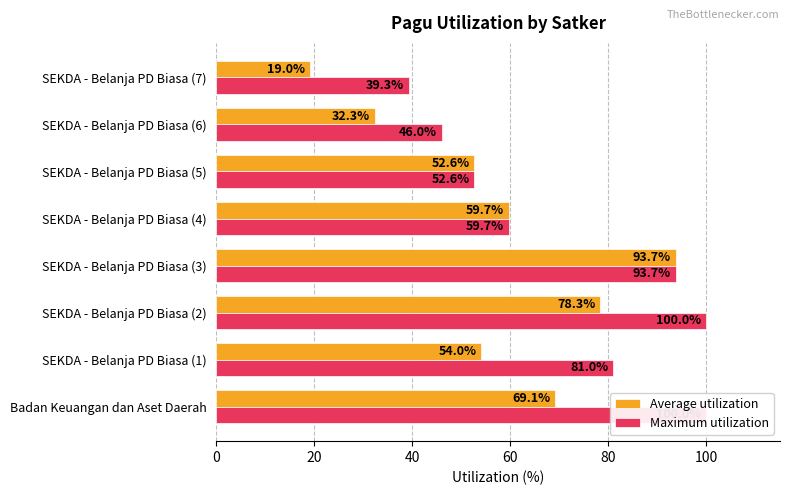

The value of Average utilization at SEKDA - Belanja PD Biasa (5) is 52.6. True or false?

True